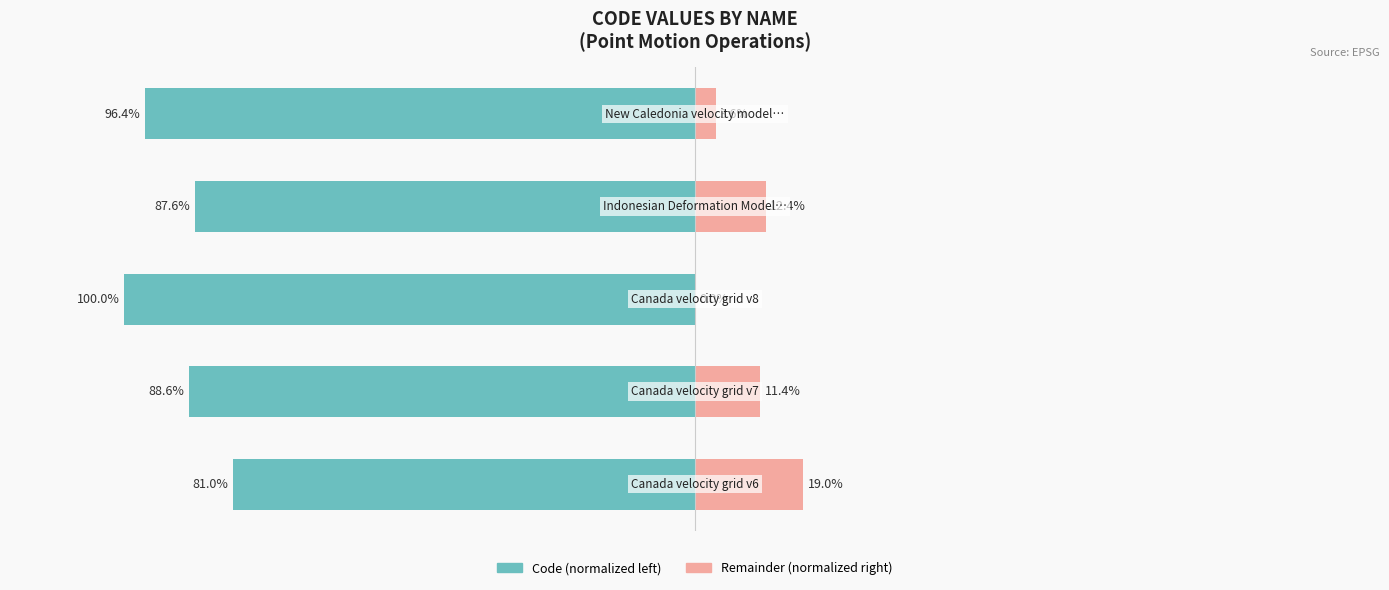

What is the spread (max minus min) of values at 3?

100.0